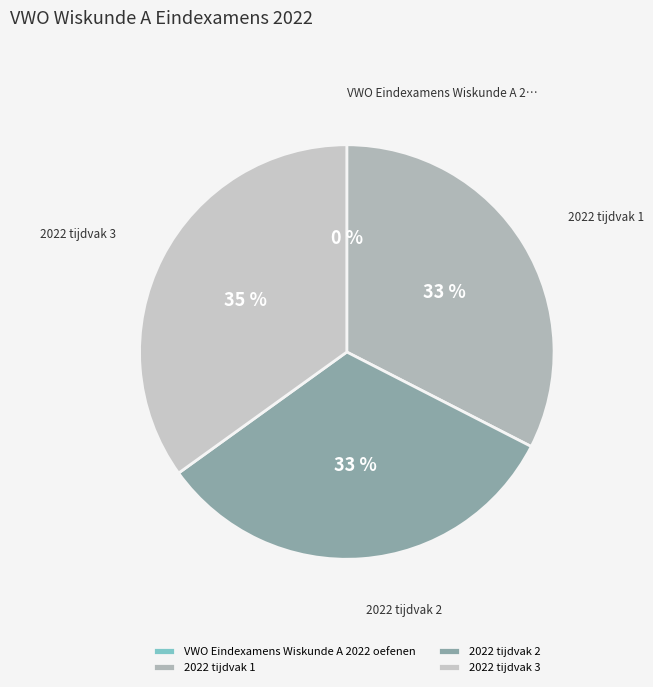

How much of the chart is everything except 2022 tijdvak 3?

65.1%